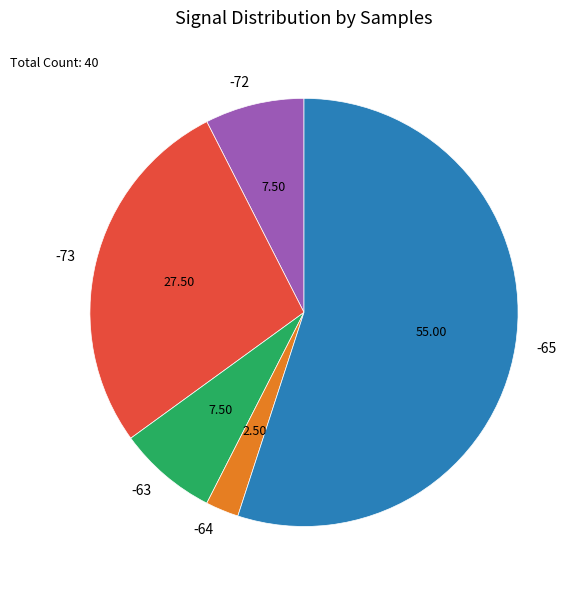

Combined, do -65 and -73 account for over 50%?

Yes